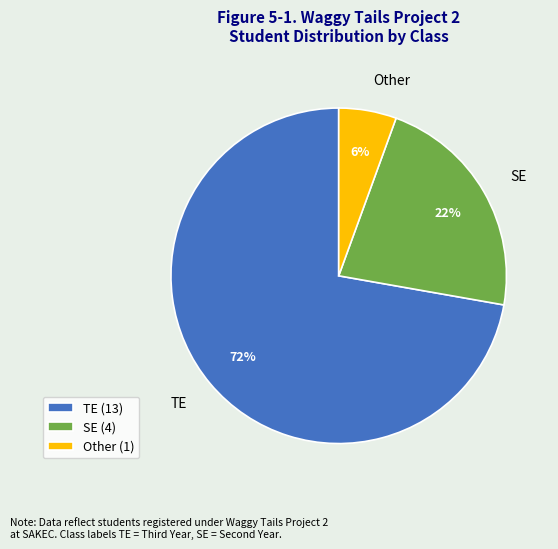

Which has a higher value, TE or SE?

TE